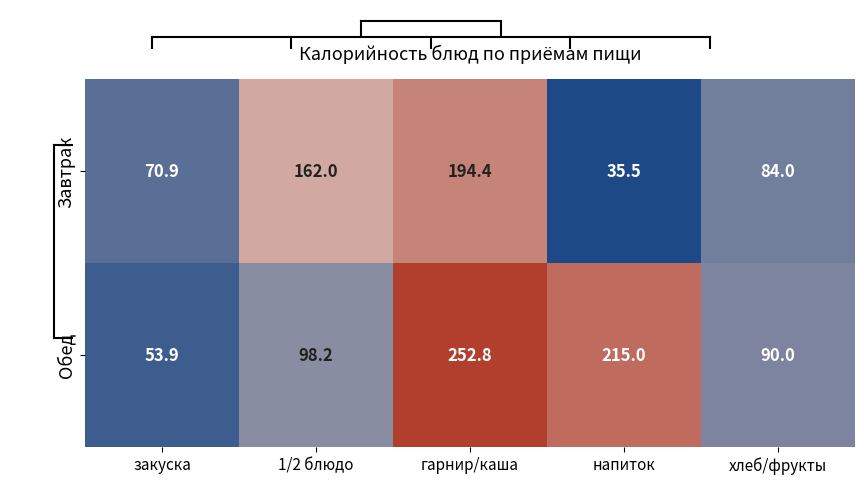

At напиток, list the series in order from largest to smallest.

Обед, Завтрак